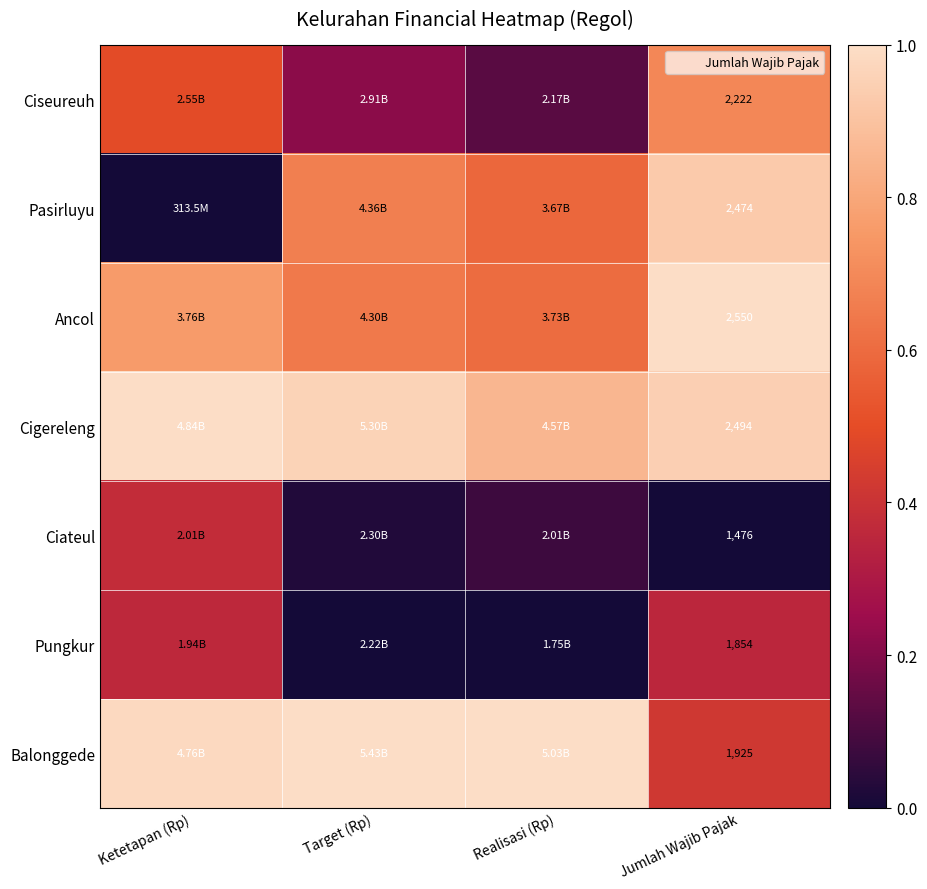

At which category is the sum across all series the highest?

Jumlah Wajib Pajak